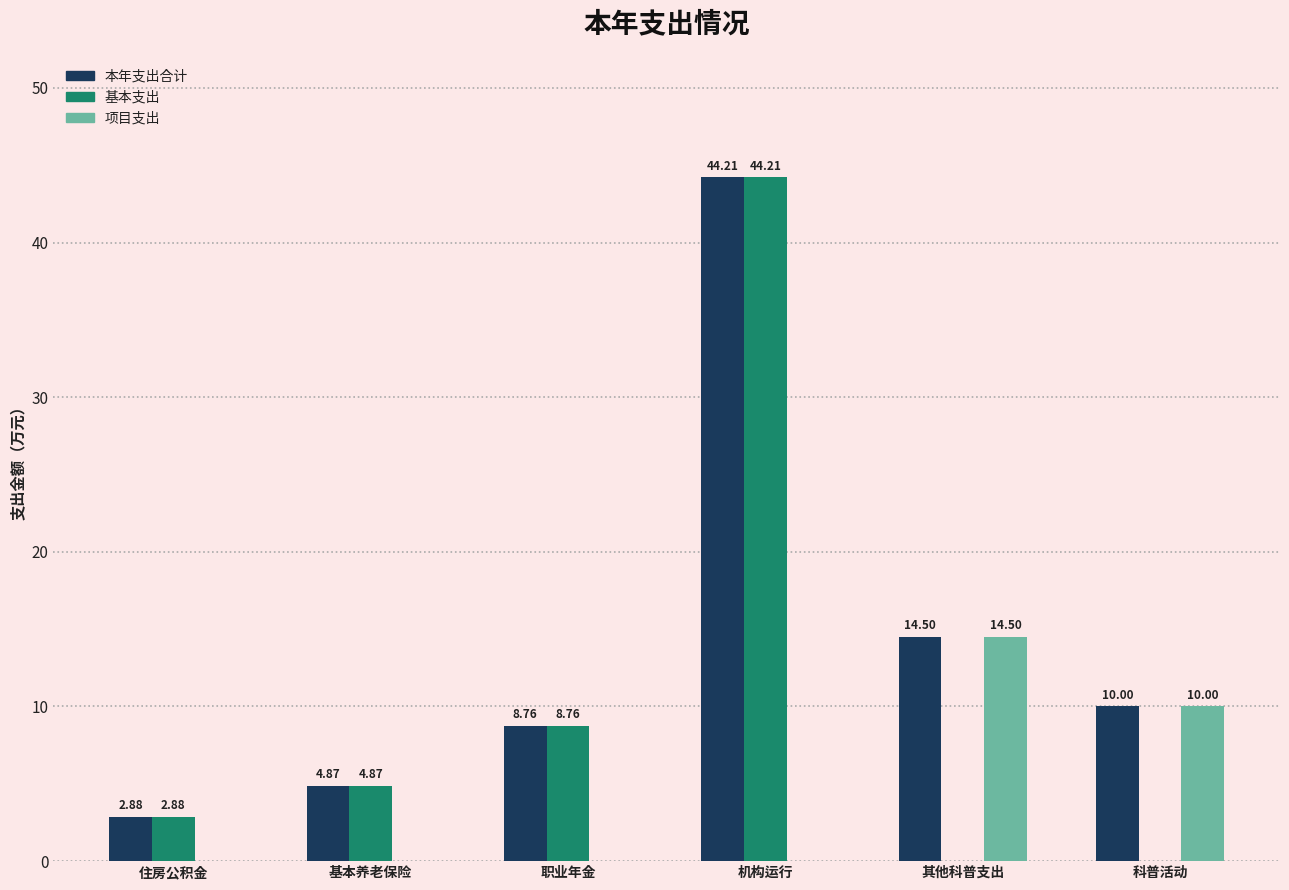

Which label corresponds to the largest value in the chart?

机构运行